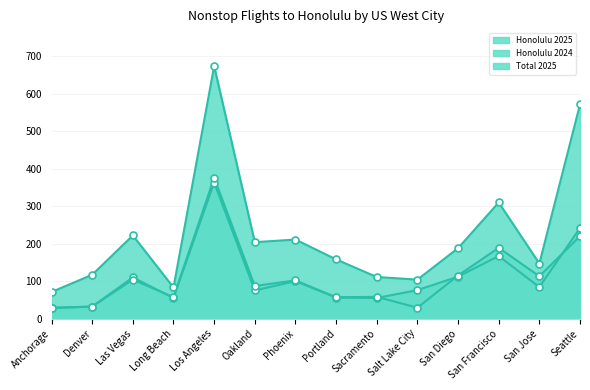

In Honolulu 2024, how many points are lower than both neighbors (excluding endpoints)?

5